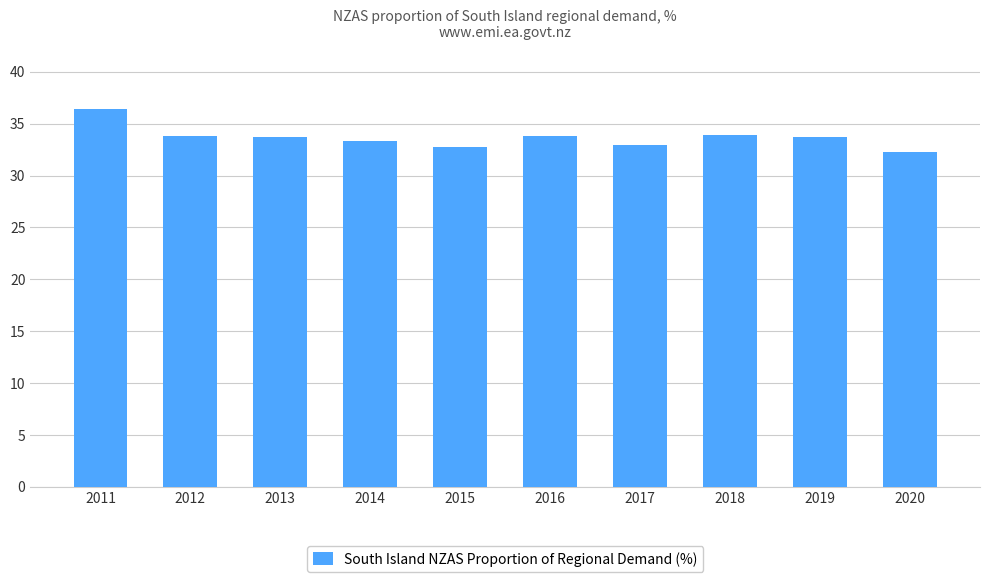

True or false: the data shows 51.7 at 2013.

False